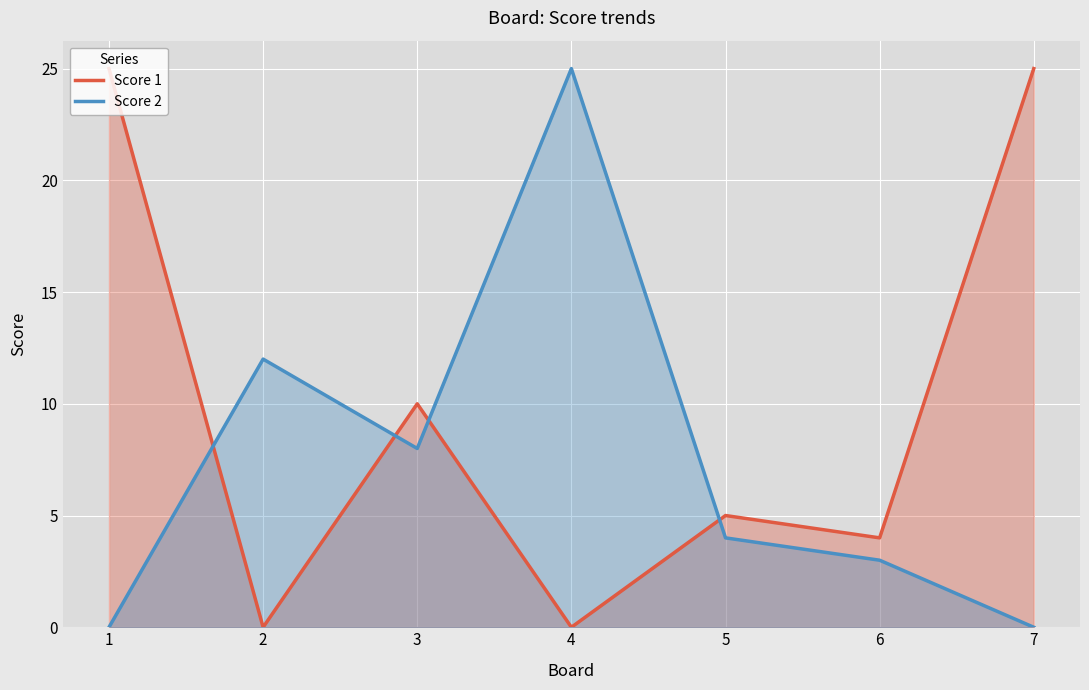

Does the chart display data point markers on the line(s)?

No